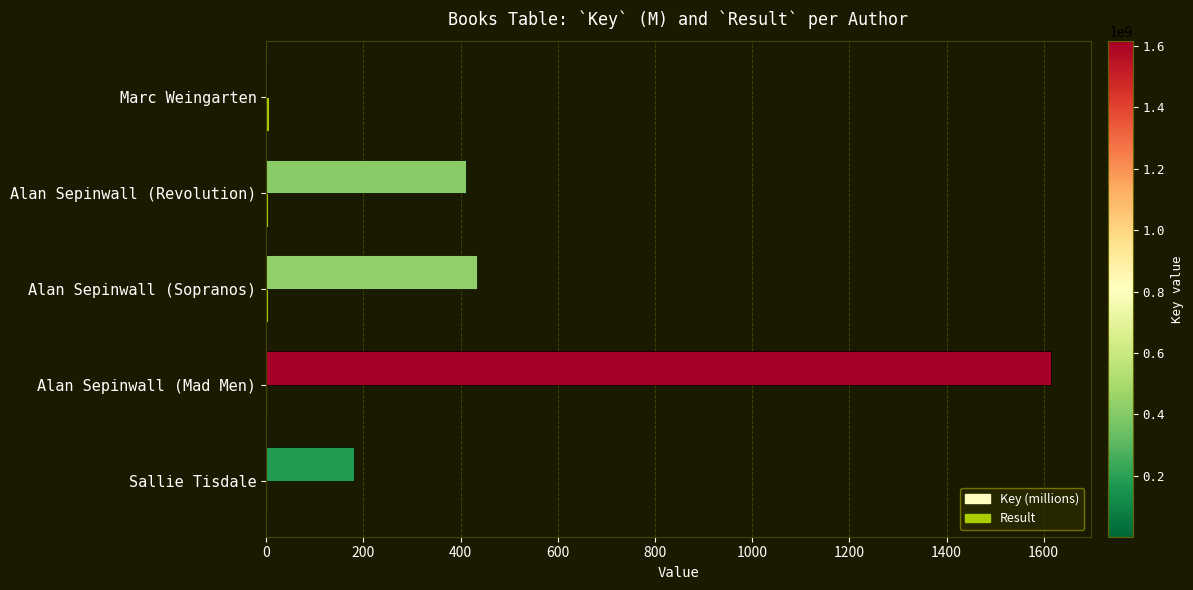

At which category is the sum across all series the highest?

Alan Sepinwall (Mad Men)